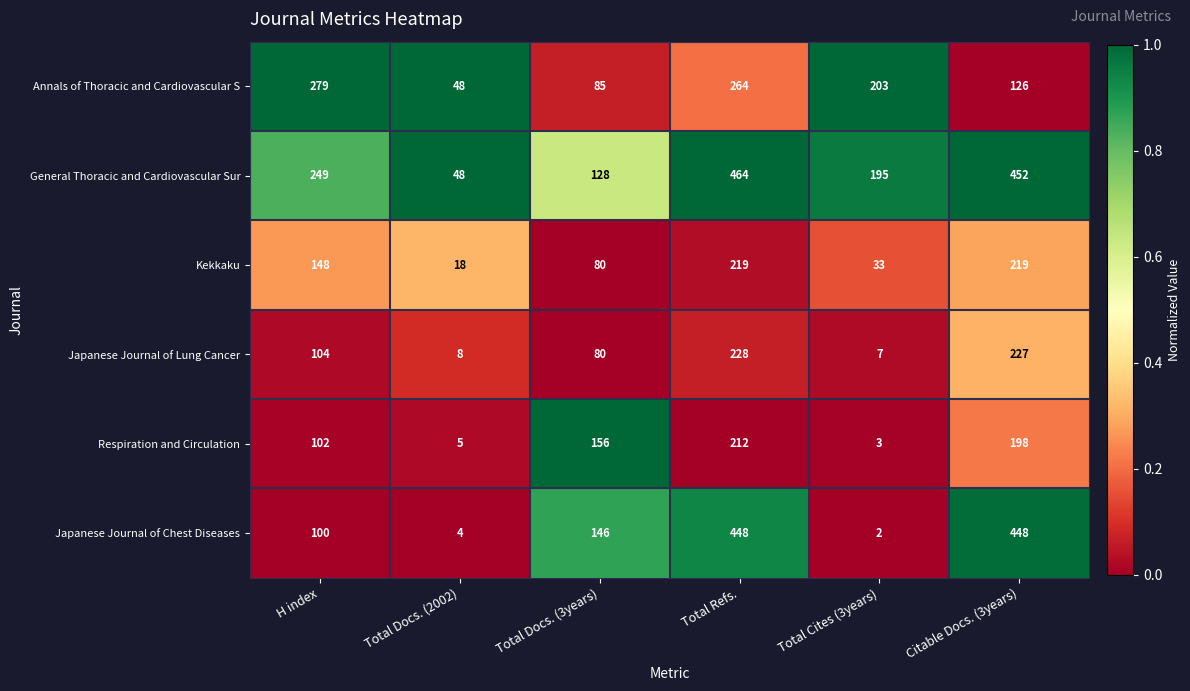

What is the difference between the highest and lowest values at Total Docs. (3years)?

76